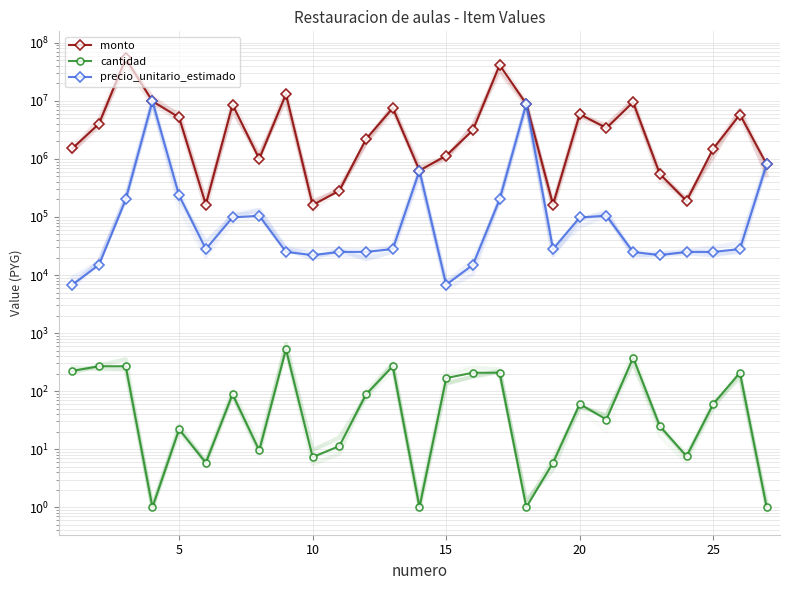

Is this an area chart (filled region under the line)?

No